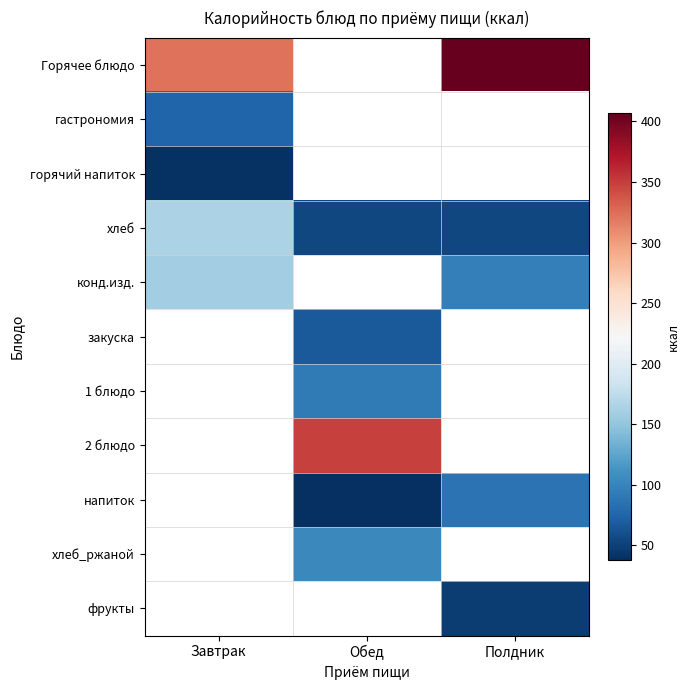

What is the minimum value for Горячее блюдо?

322.6